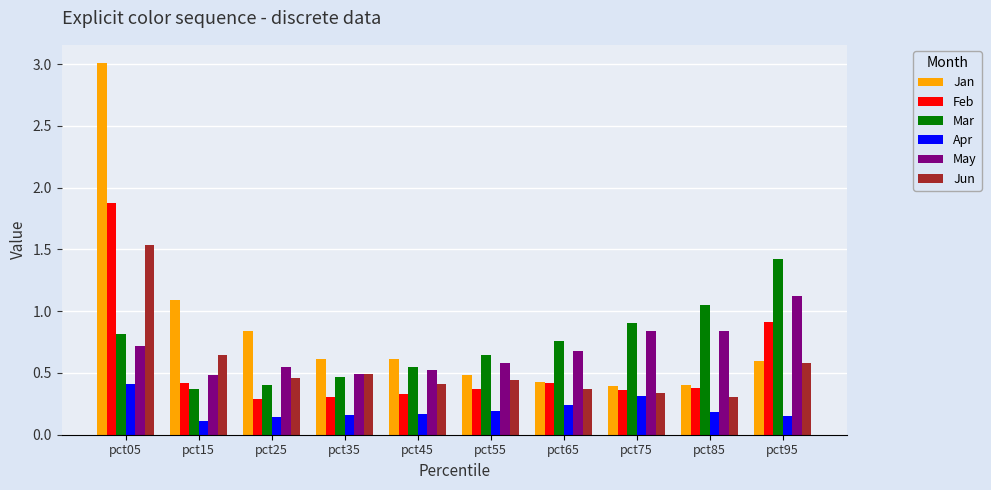

Where is Feb nearest to the value 1?

pct95